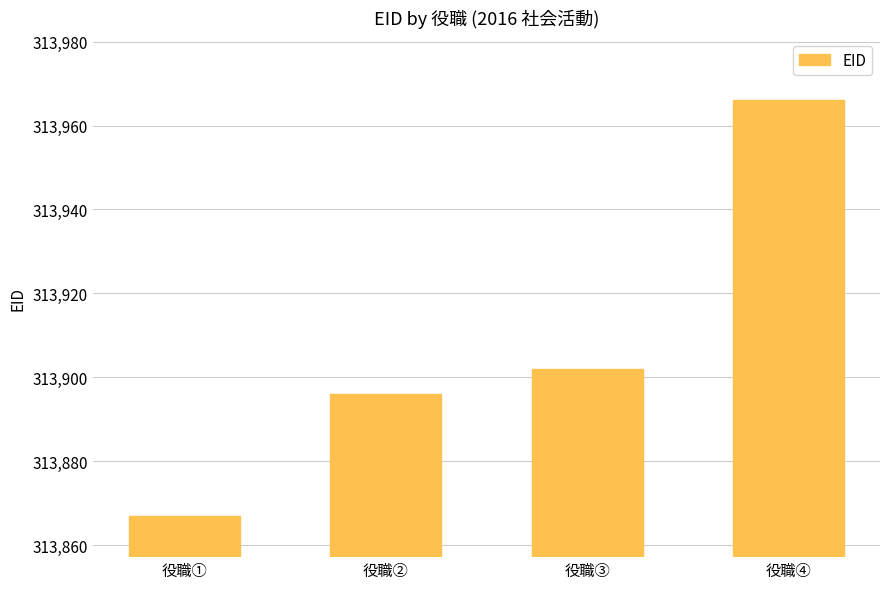

True or false: the data shows 313966 at 役職④.

True